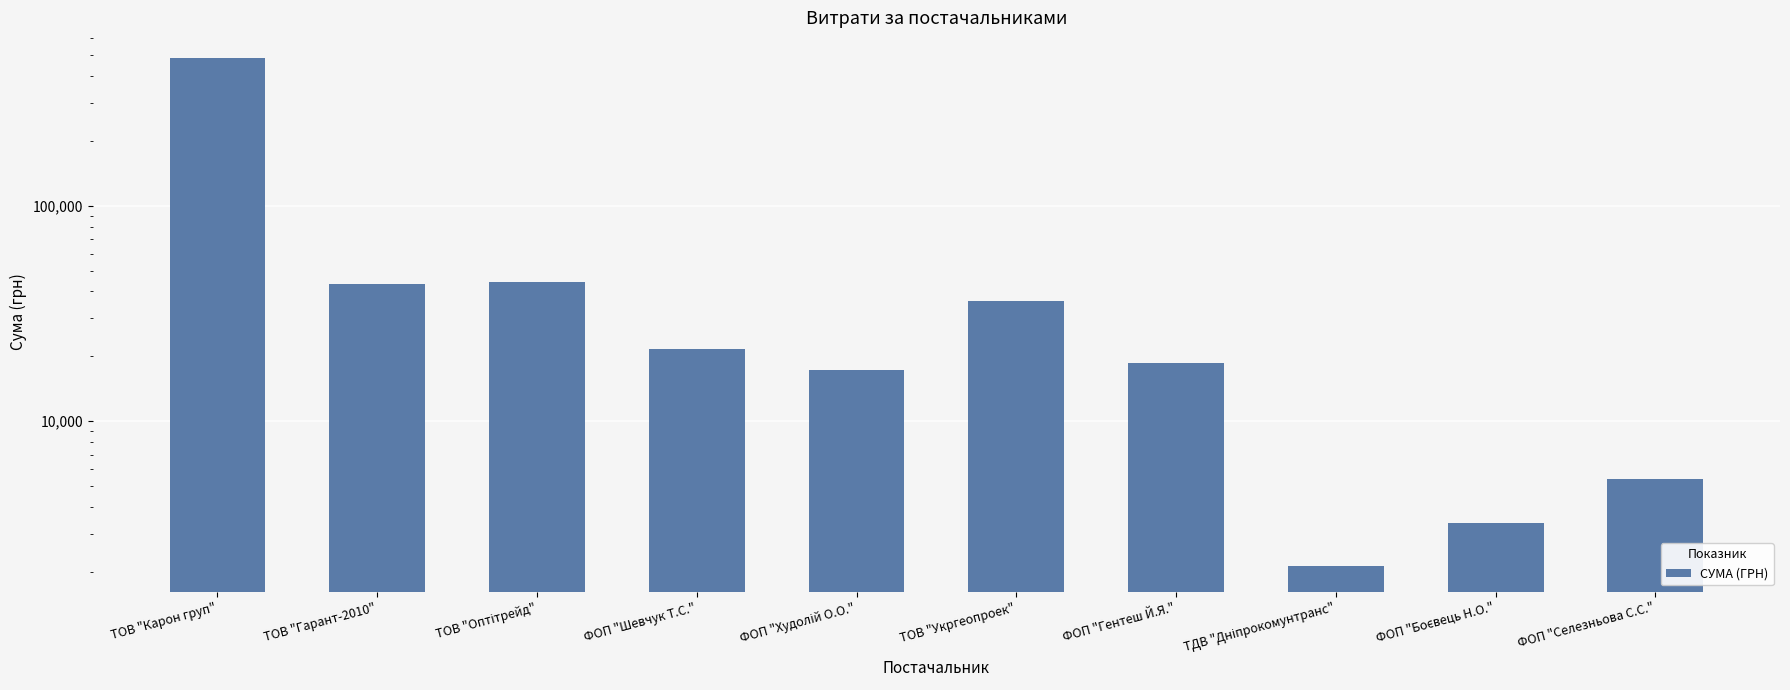

What is the difference between the maximum and minimum values?

483891.3